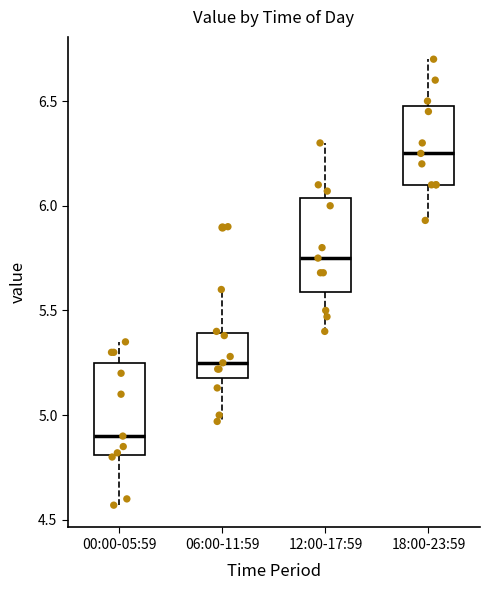

Which box has the lowest median line?

00:00-05:59